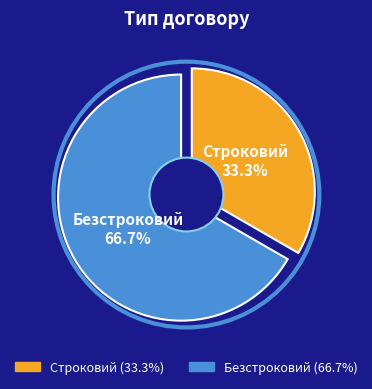

Does Строковий represent more than half of the total?

No